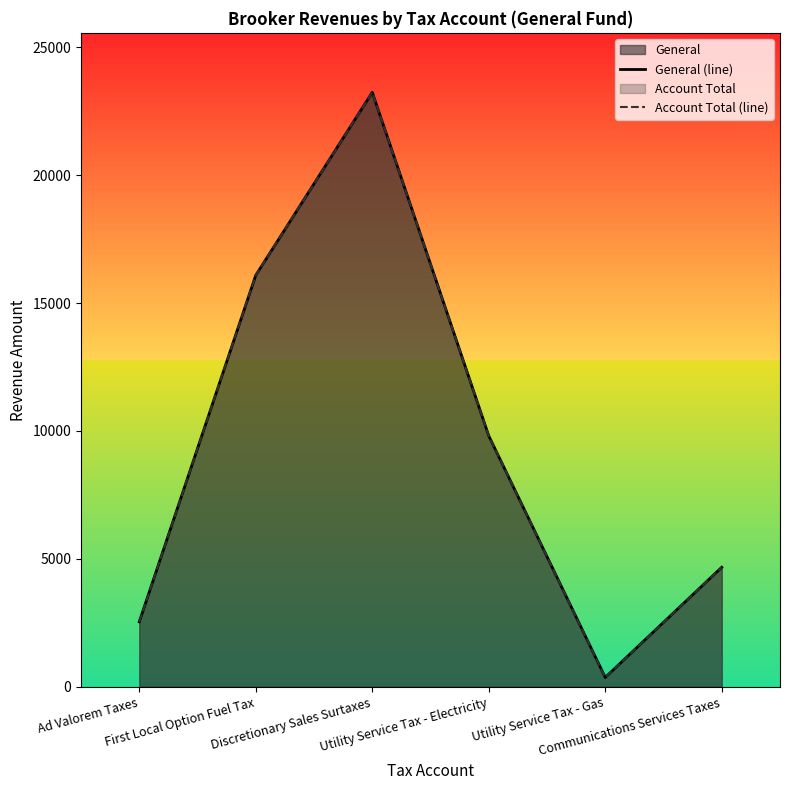

What is the sum of all Account Total (line) values?

56715